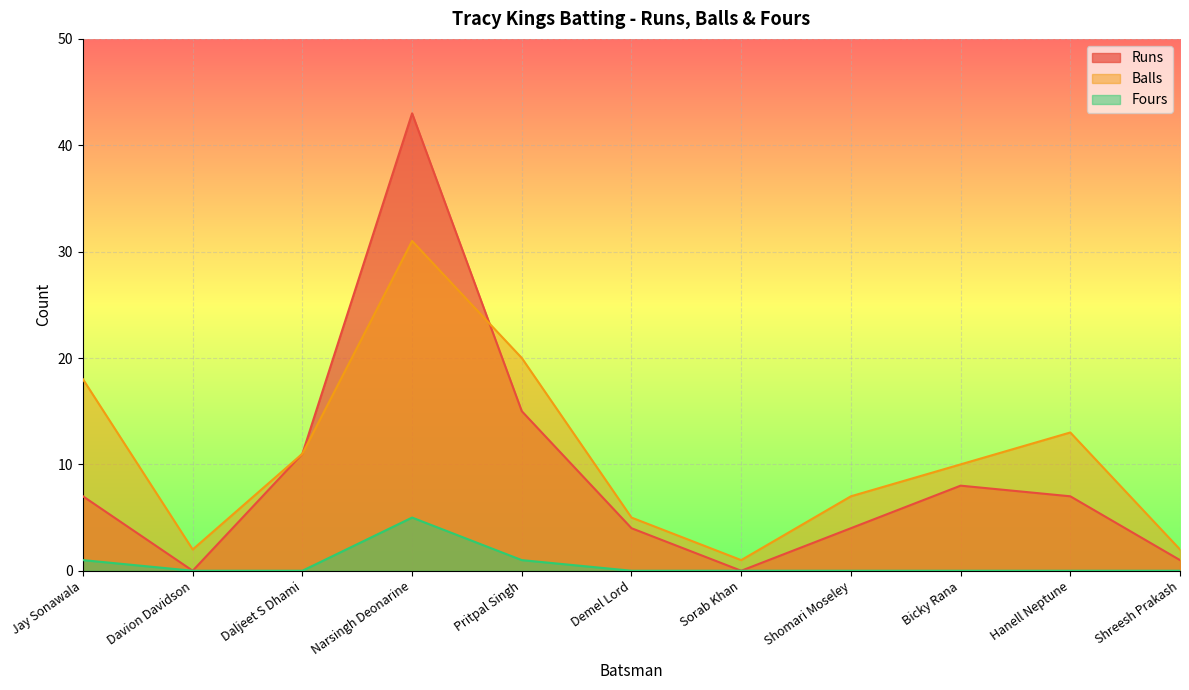

The Fours series shows 1 at Pritpal Singh. True or false?

True